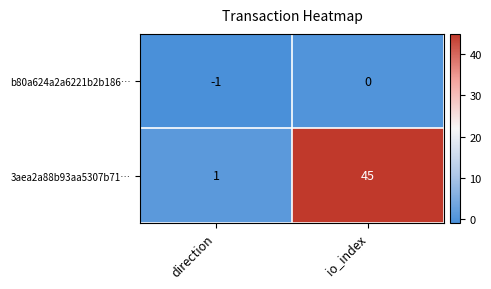

Where is 3aea2a88b93aa5307b71… nearest to the value 23?

direction